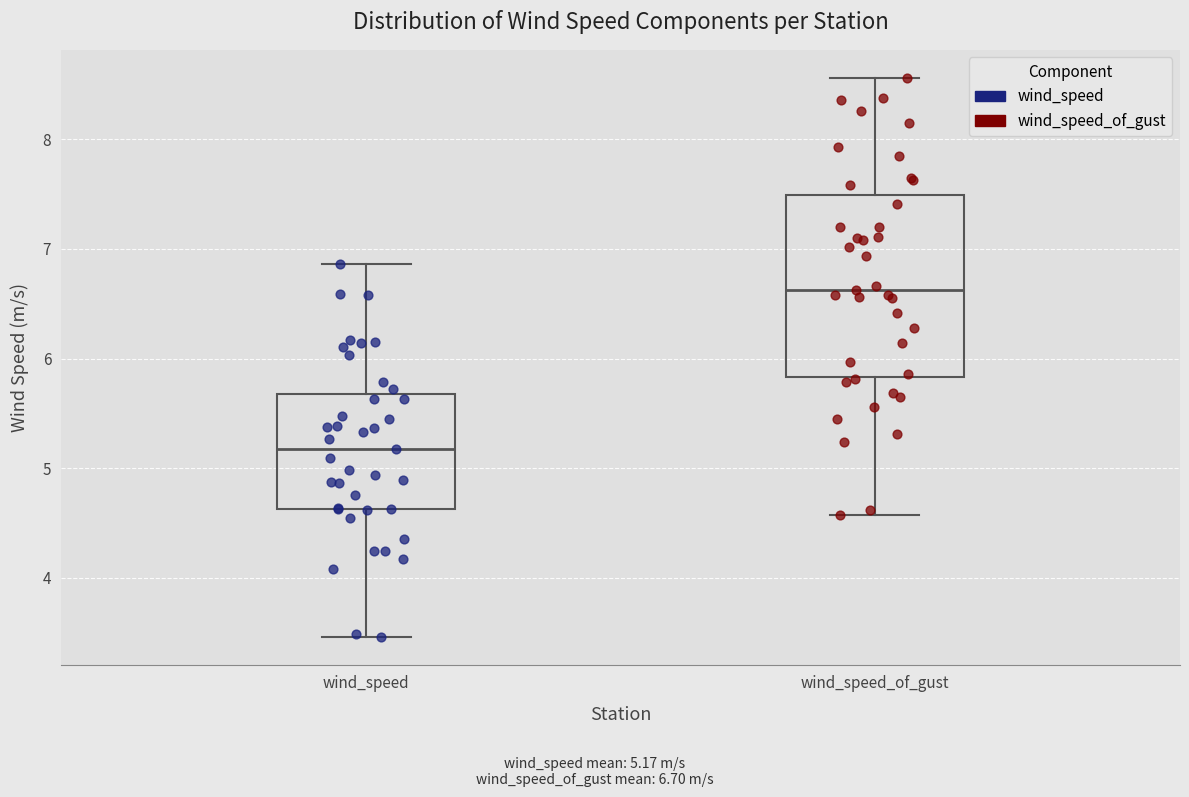

Reading left to right, transcribe this box plot: for each box, give where its median line is, the range the box spans, and where its two whiskers end, as read against the y-axis. The values are not printed on the chart, so give them approximately, as read against the axis.

wind_speed: median 5.2, box 4.6 to 5.7, whiskers 3.5 to 6.9
wind_speed_of_gust: median 6.6, box 5.8 to 7.5, whiskers 4.6 to 8.6